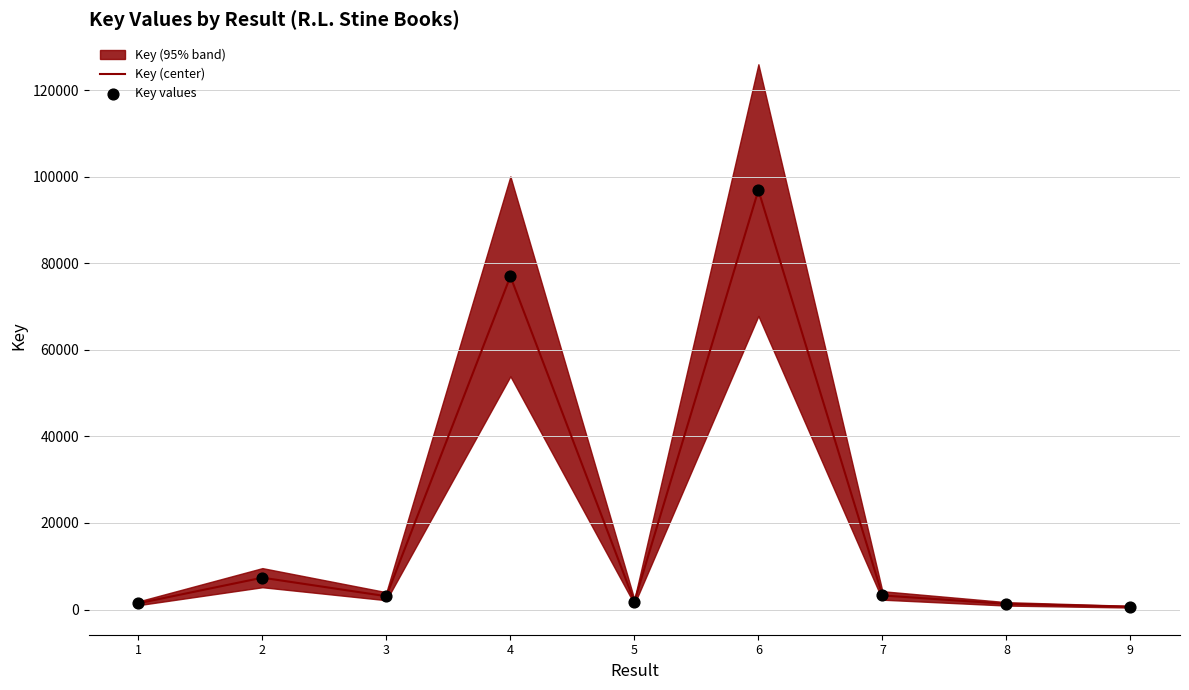

Is the value of Key (center) at 4 greater than the value of Key values at 9?

Yes